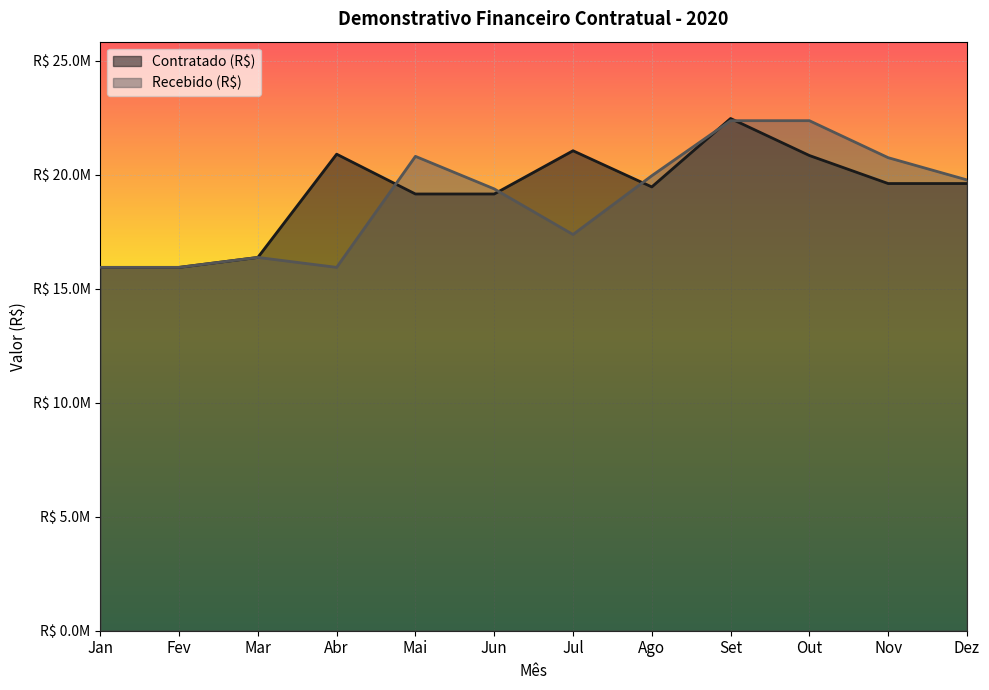

What is the sum of the Recebido (R$) values at Set and Out?

44729785.2